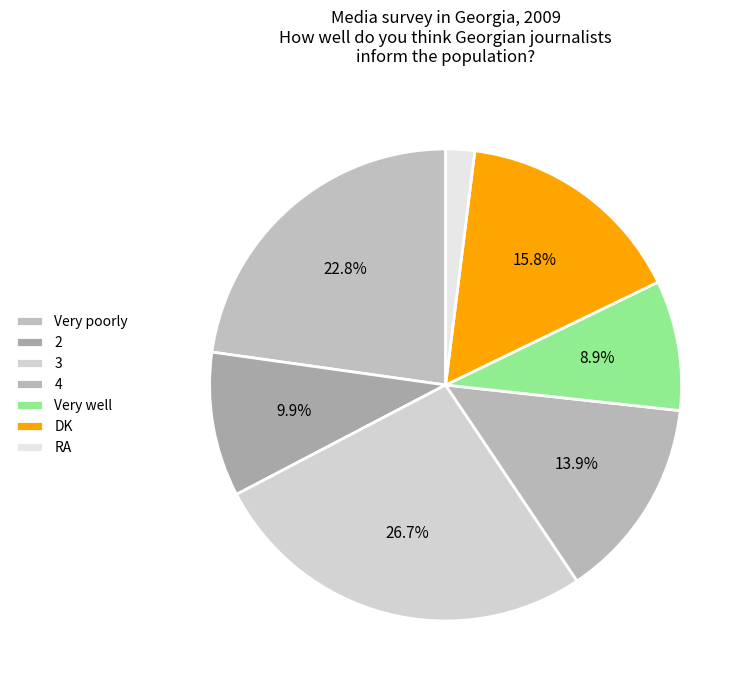

Which slice is the largest?

3